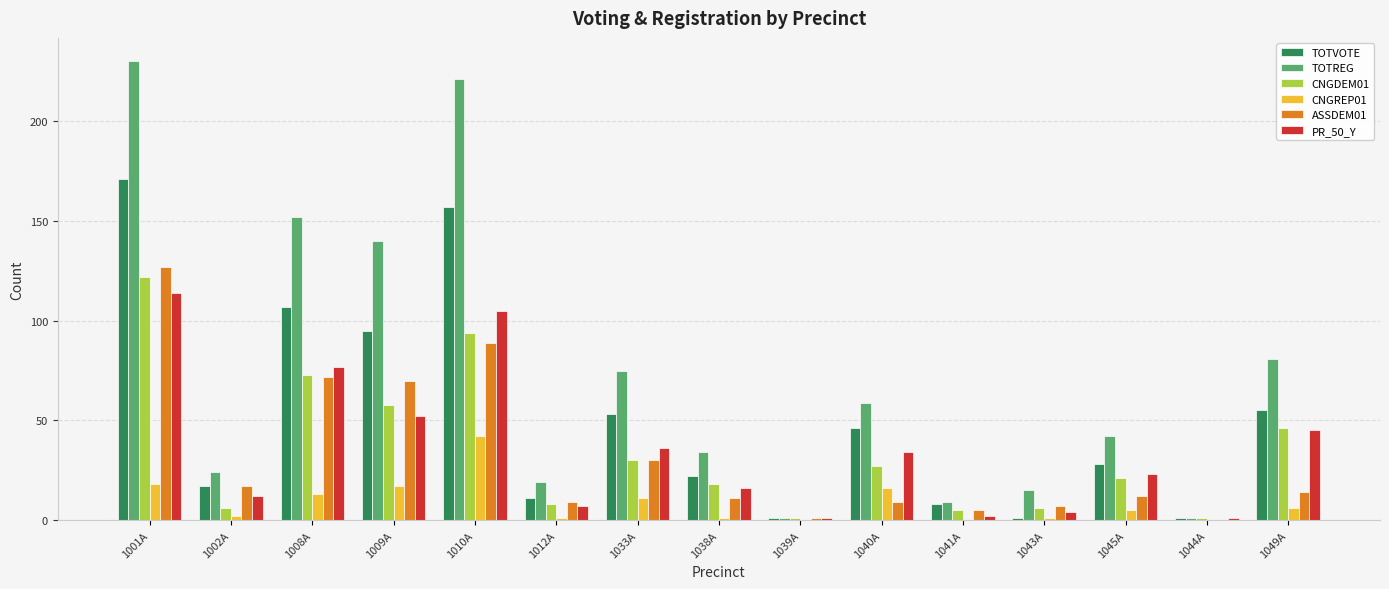

Which label corresponds to the largest value in the chart?

1001A